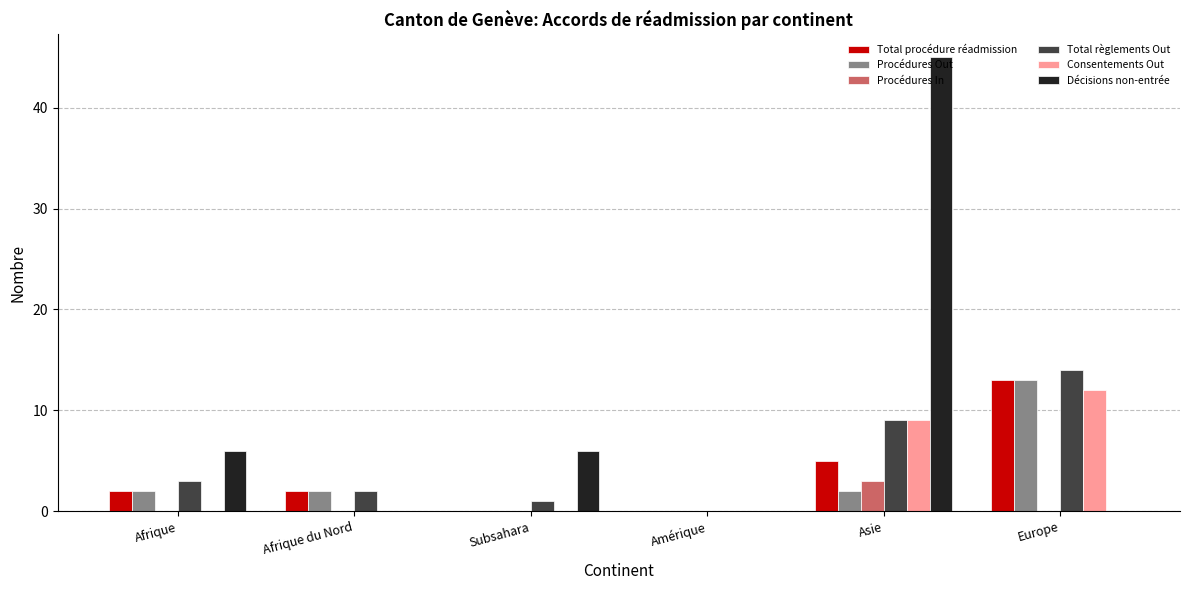

At which category is the sum across all series the highest?

Asie